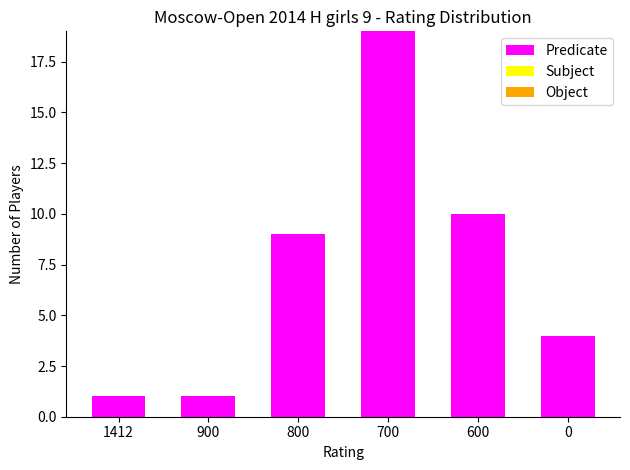

What is the greatest value displayed?

19